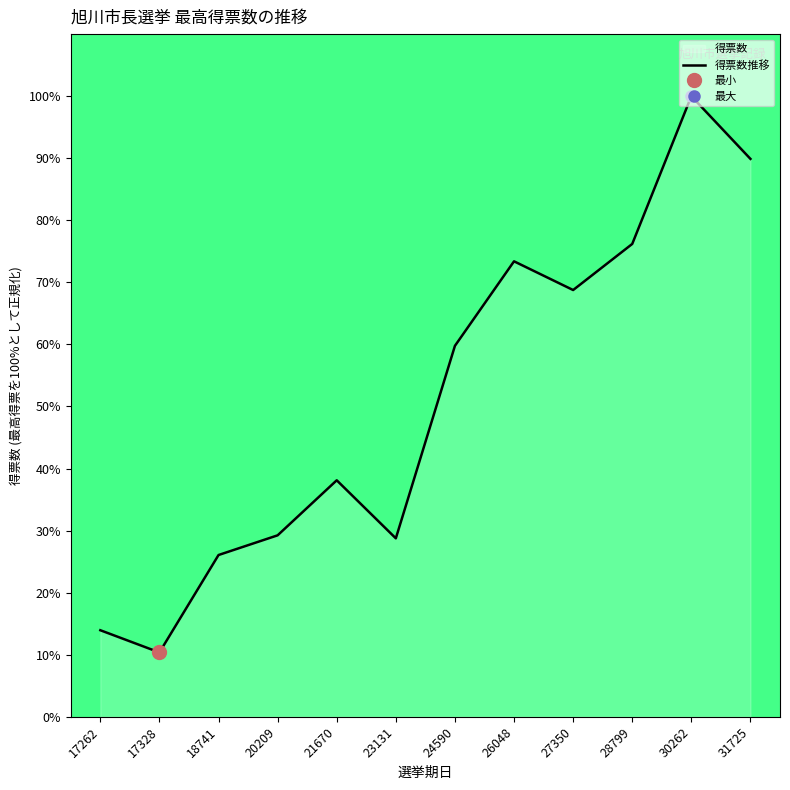

What is the sum of the values at 26048 and 24590?

133.2